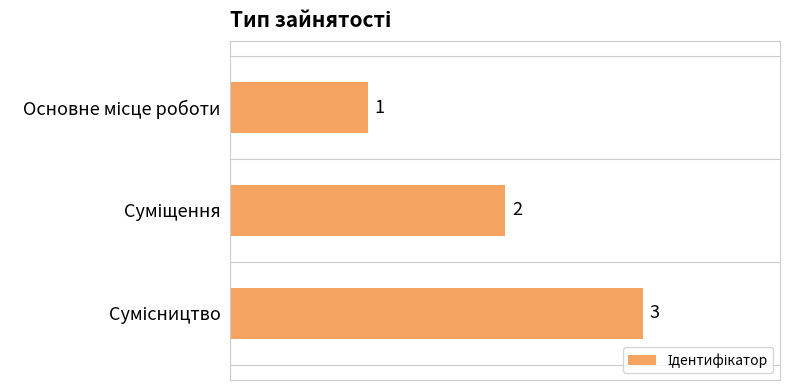

Does the chart contain stacked bars?

No